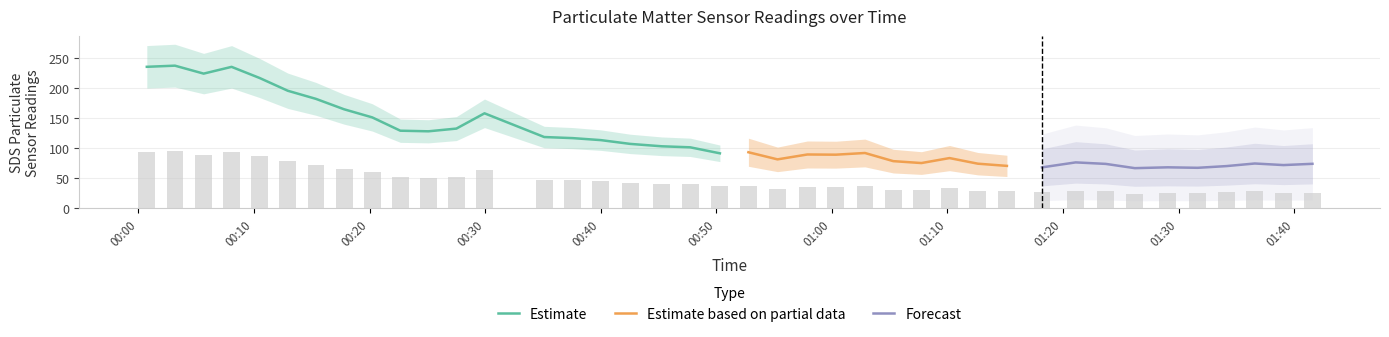

What is the minimum value for Estimate?

91.4